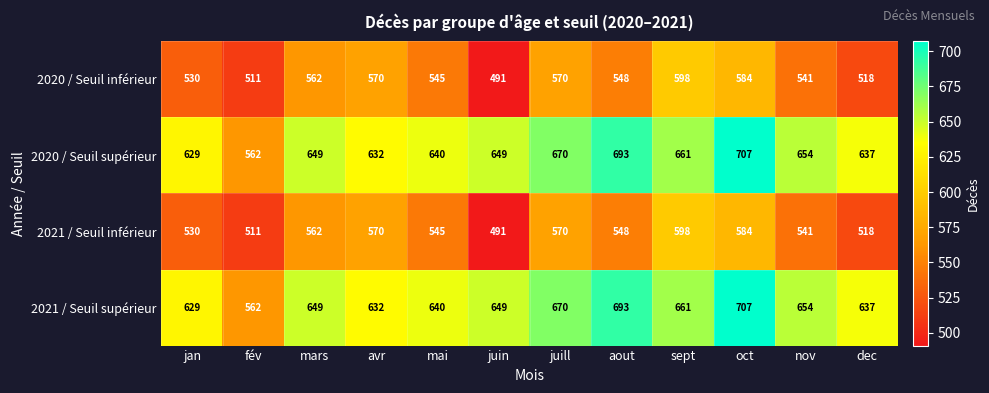

At which category is the sum across all series the highest?

oct